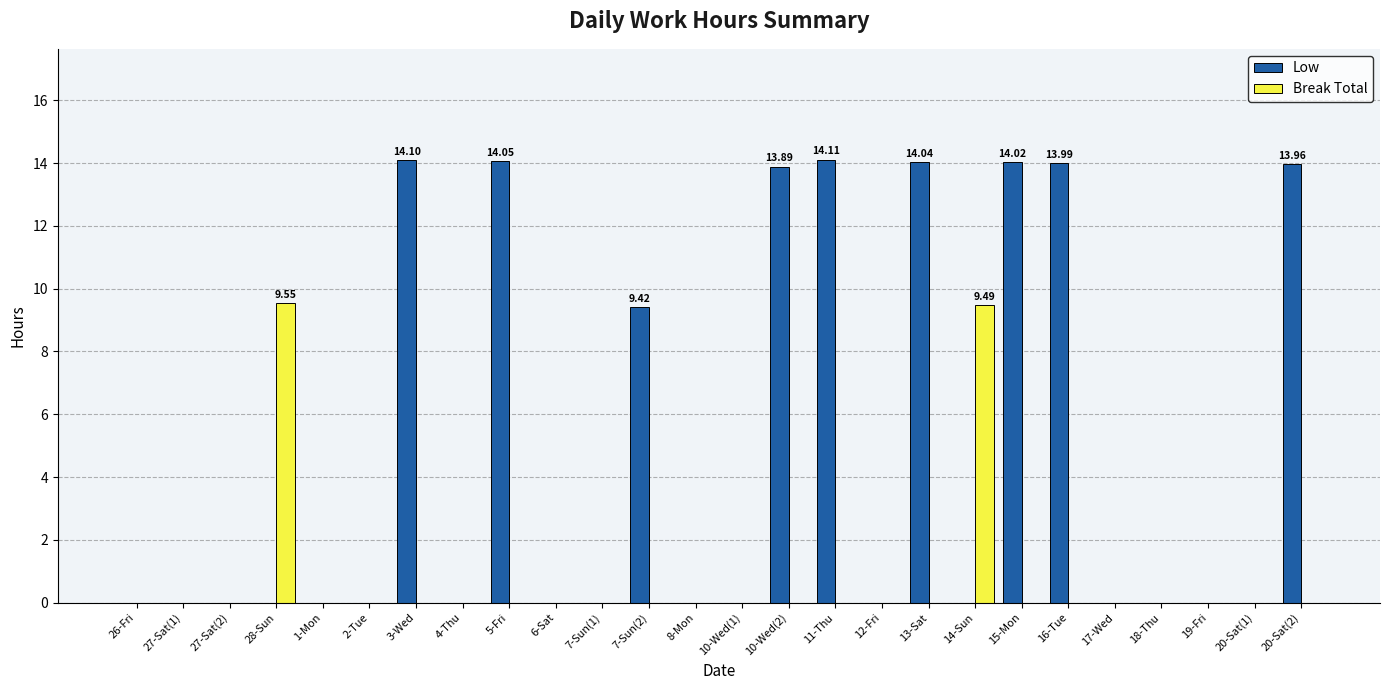

How many groups of bars are there?

26